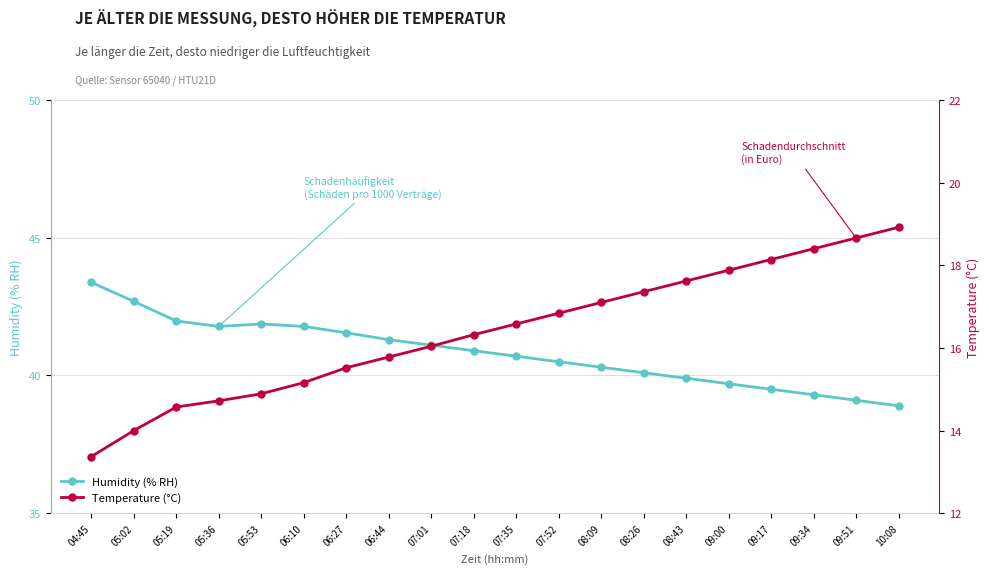

Reading right to left, what are all the values shown in this chart?

Humidity (% RH): 10:08=38.9	09:51=39.1	09:34=39.3	09:17=39.5	09:00=39.7	08:43=39.9	08:26=40.1	08:09=40.3	07:52=40.5	07:35=40.7	07:18=40.9	07:01=41.1	06:44=41.3	06:27=41.5	06:10=41.8	05:53=41.9	05:36=41.8	05:19=42.0	05:02=42.7	04:45=43.4
Temperature (°C): 10:08=18.9	09:51=18.7	09:34=18.4	09:17=18.1	09:00=17.9	08:43=17.6	08:26=17.4	08:09=17.1	07:52=16.8	07:35=16.6	07:18=16.3	07:01=16.0	06:44=15.8	06:27=15.5	06:10=15.2	05:53=14.9	05:36=14.7	05:19=14.6	05:02=14.0	04:45=13.4